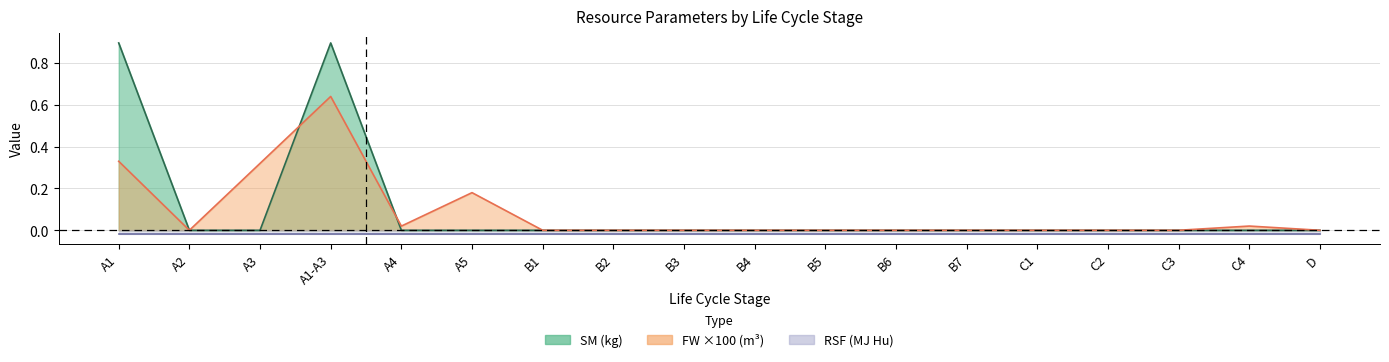

Which series has the largest total across all categories?

SM (kg)